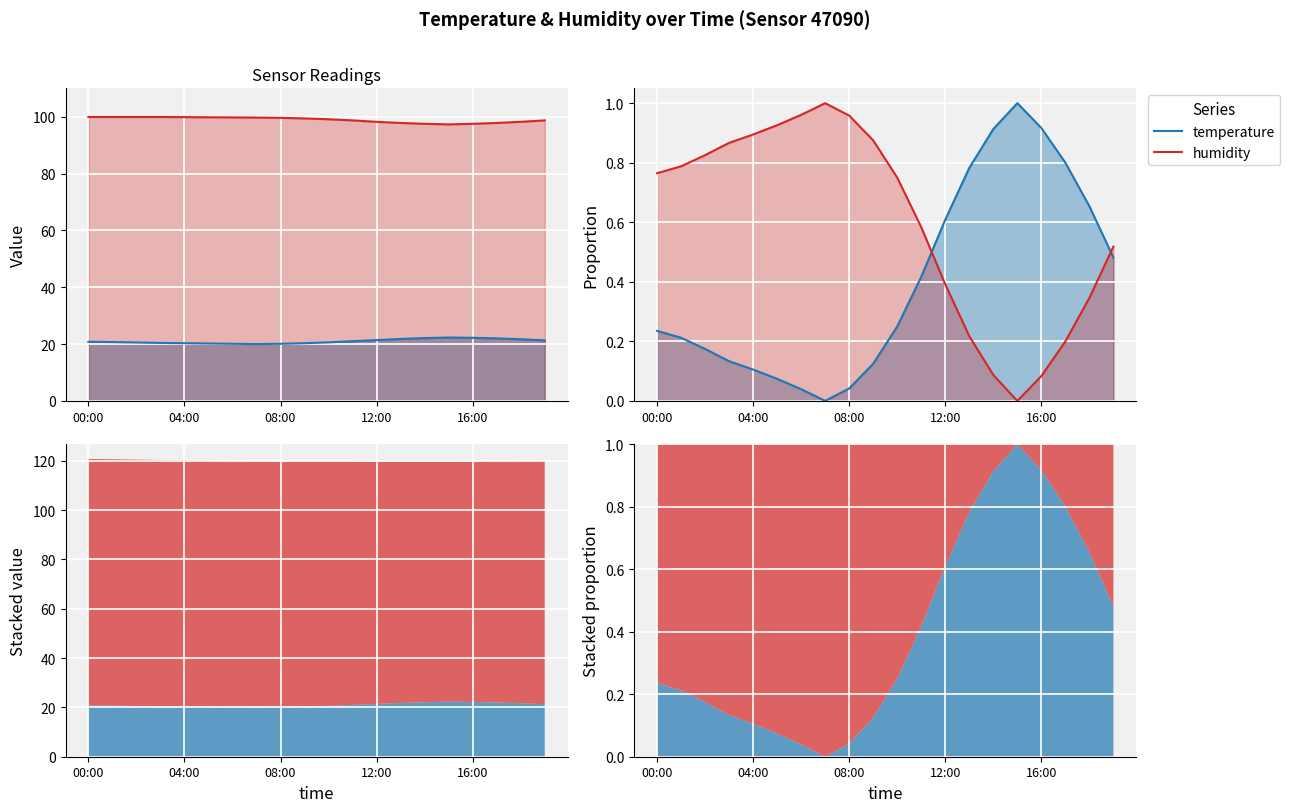

True or false: temperature has a value of 0.3 at 15.

False